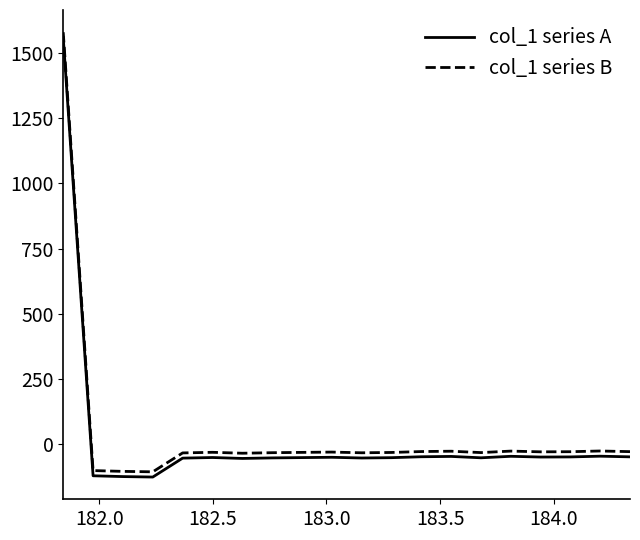

True or false: col_1 series B and col_1 series A intersect in this chart.

False